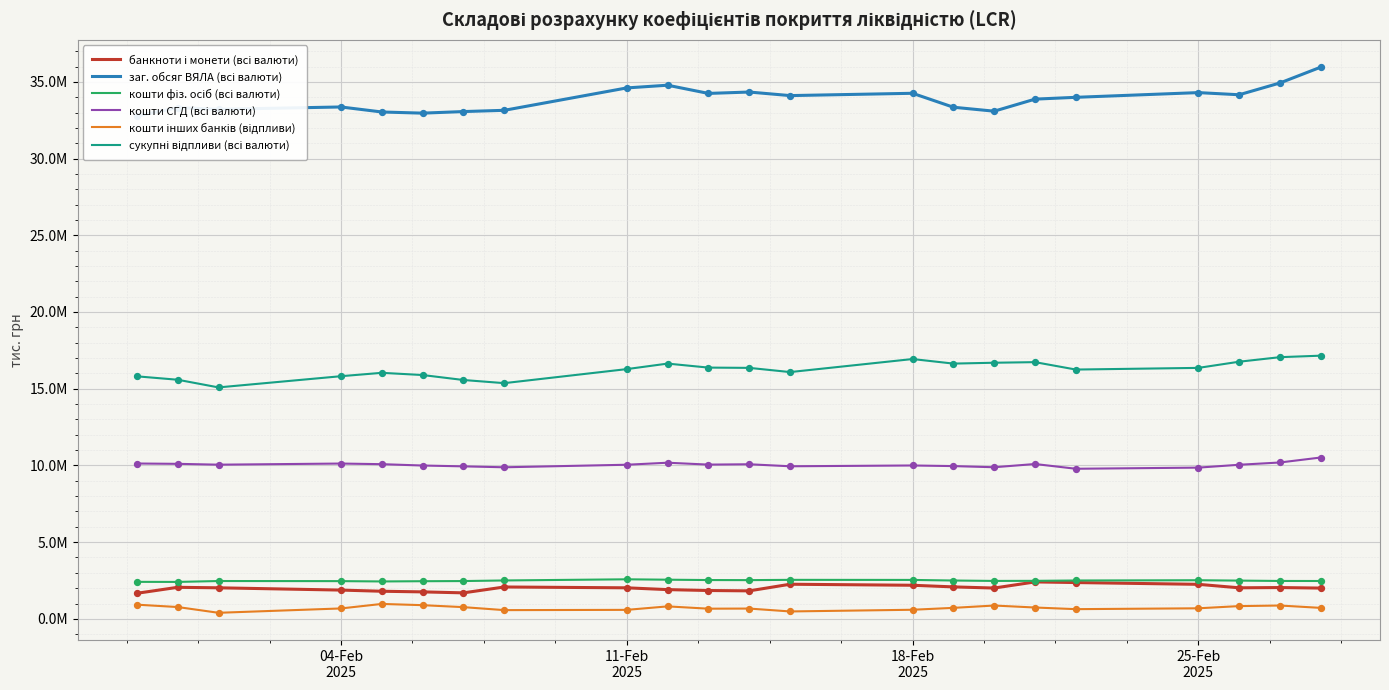

Which series has the widest spread of Y values?

заг. обсяг ВЯЛА (всі валюти)